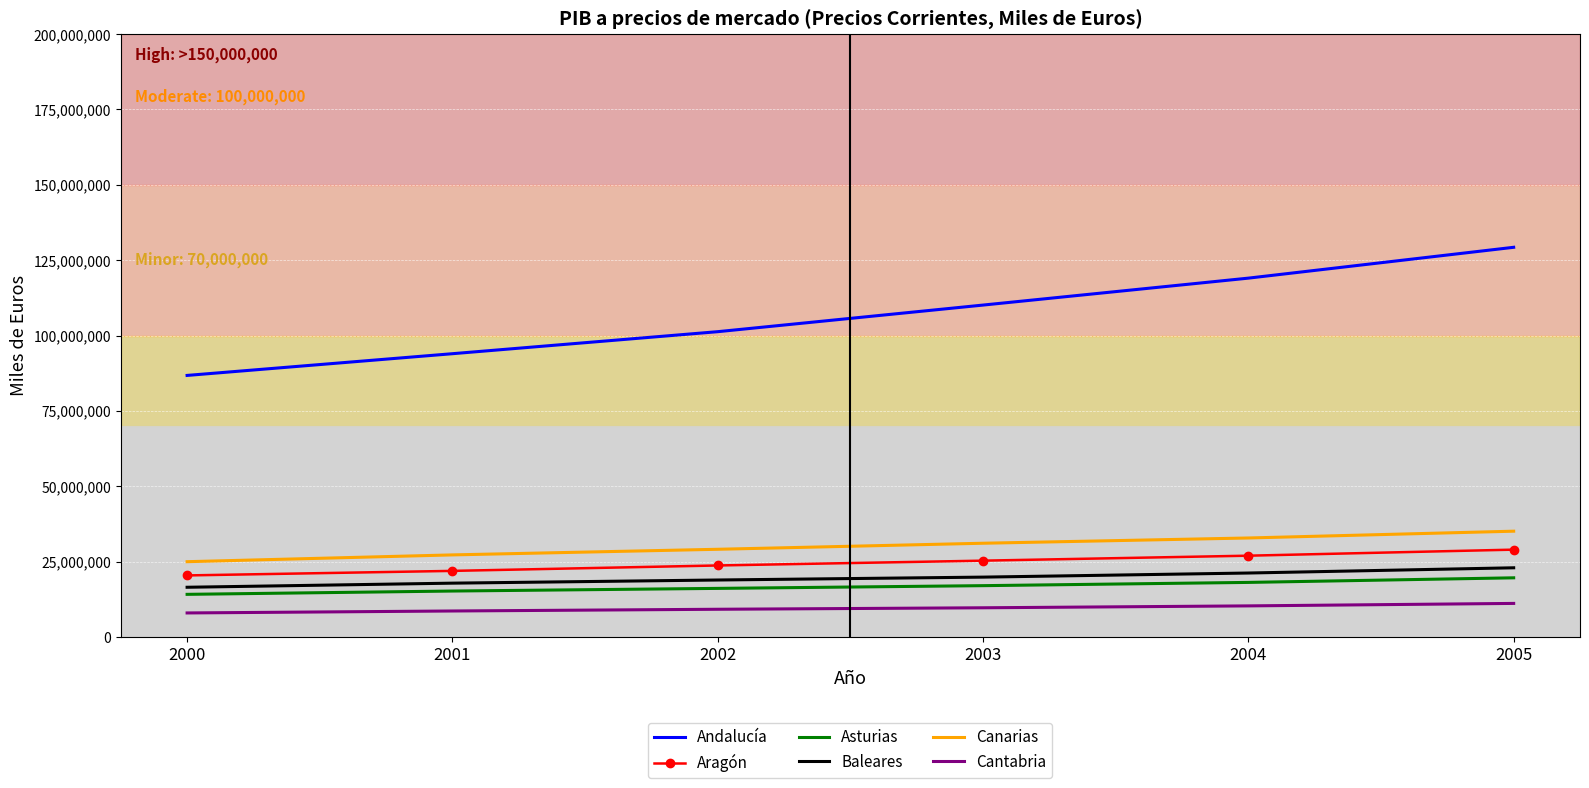

How many Andalucía values are between 93964317 and 119026615?

4